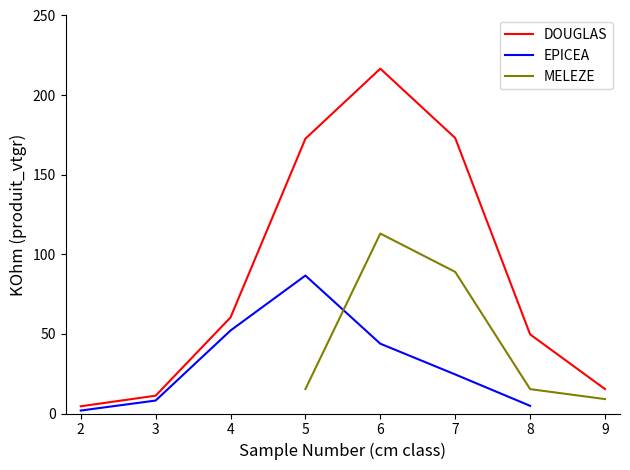

What is the smallest value displayed?

1.9